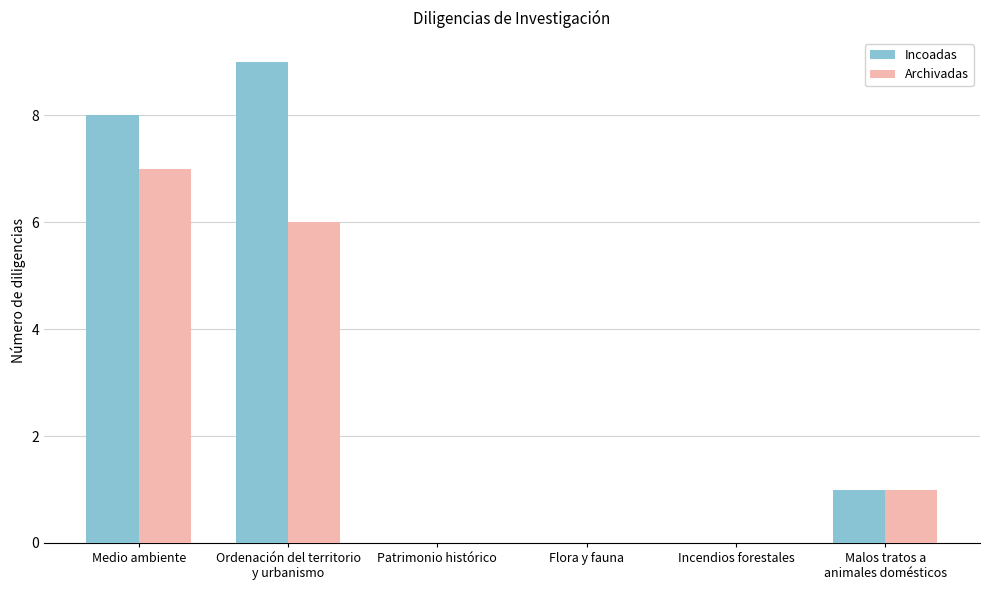

Is it true that Archivadas equals 0 at Flora y fauna?

True